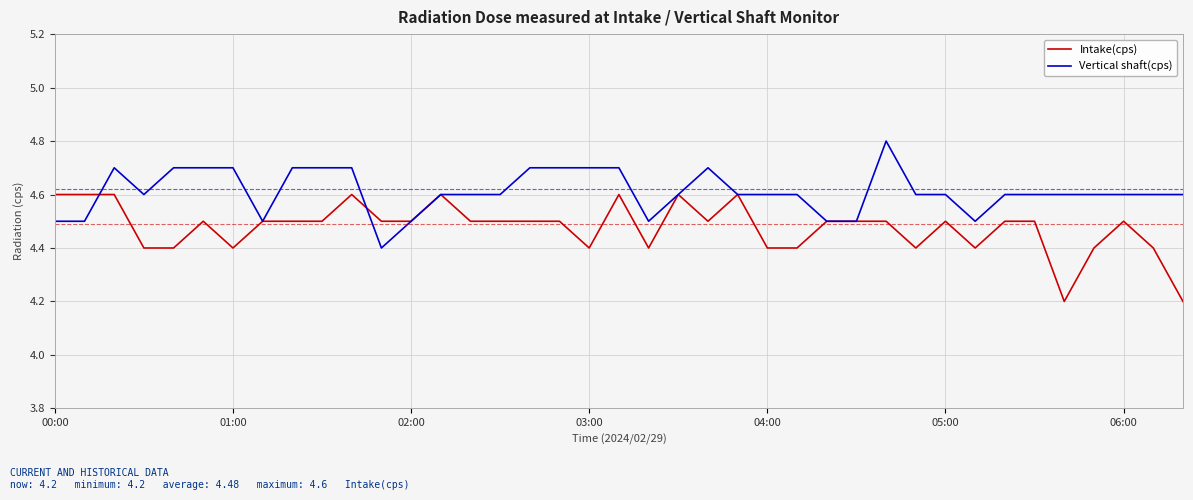

Which series has the largest total across all categories?

Vertical shaft(cps)